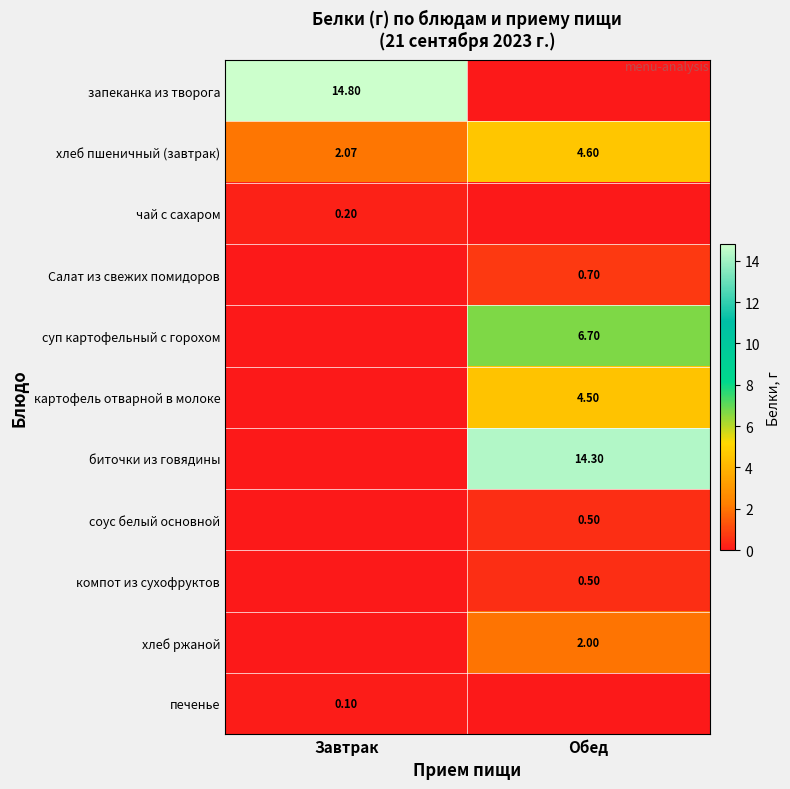

What is the total value across all series at Обед?

33.8